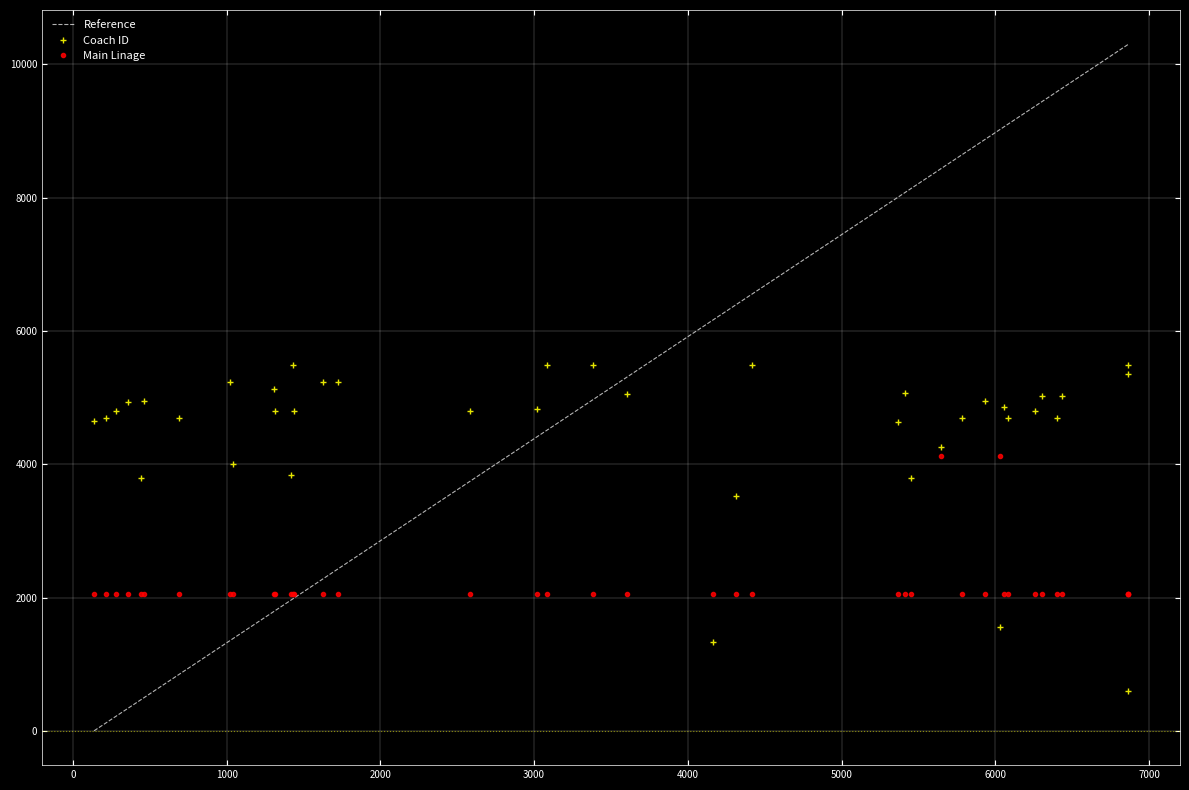

How many lines are shown in the chart?

2